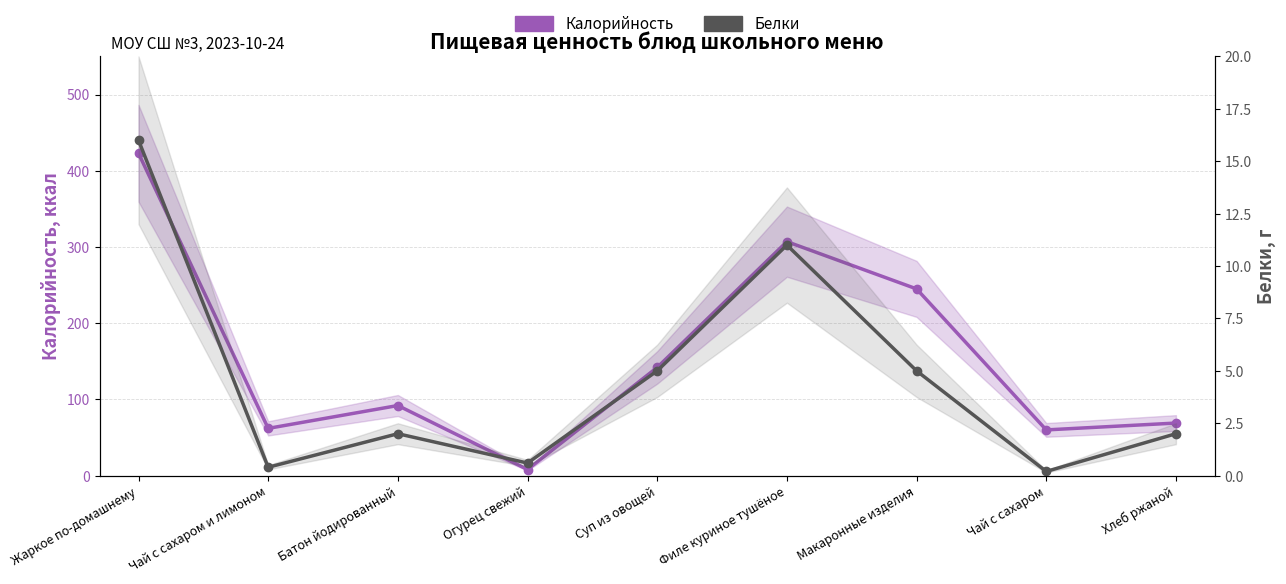

Reading right to left, what are all the values shown in this chart?

Калорийность: 69.0	60.0	245.0	307.0	142.0	8.0	92.0	62.0	423.0
Белки: 2.0	0.2	5.0	11.0	5.0	0.6	2.0	0.4	16.0